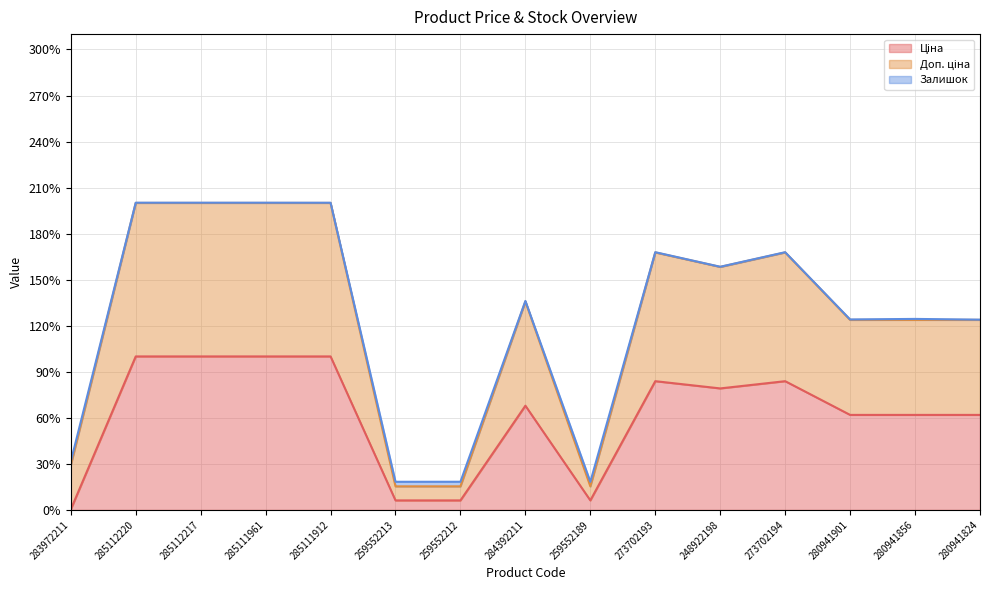

True or false: Доп. ціна and Ціна cross at least once.

False